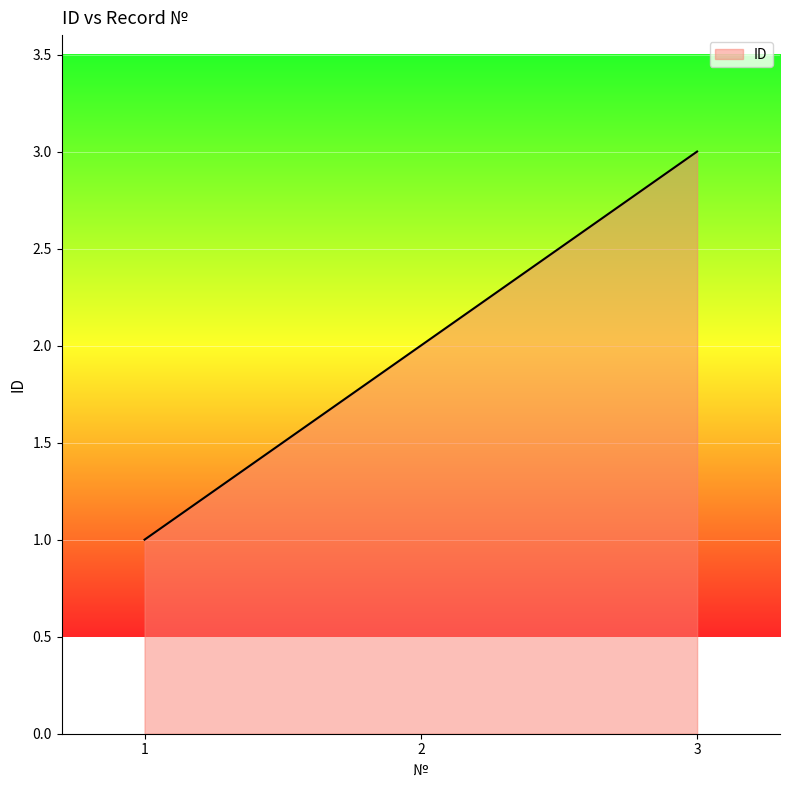

Does the chart display data point markers on the line(s)?

No